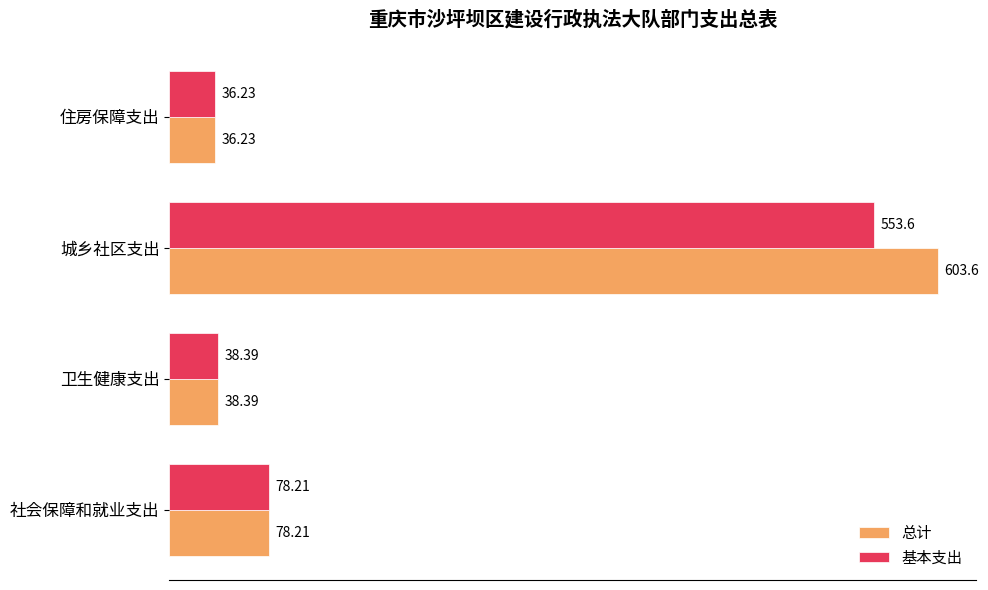

Where is 总计 nearest to the value 319?

社会保障和就业支出